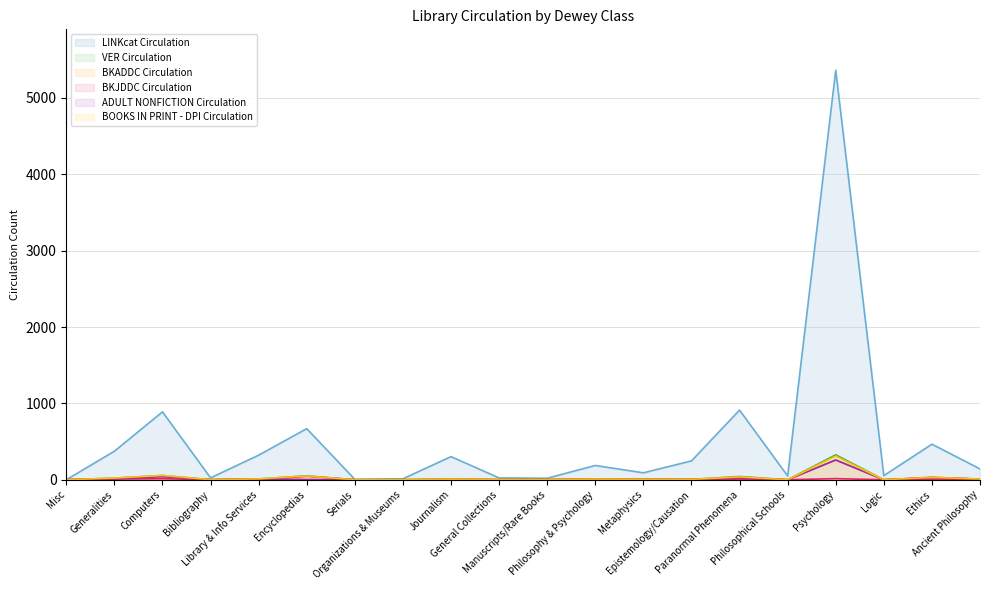

Rank the series by their maximum value, from highest to lowest.

LINKcat Circulation, VER Circulation, BOOKS IN PRINT - DPI Circulation, BKADDC Circulation, ADULT NONFICTION Circulation, BKJDDC Circulation